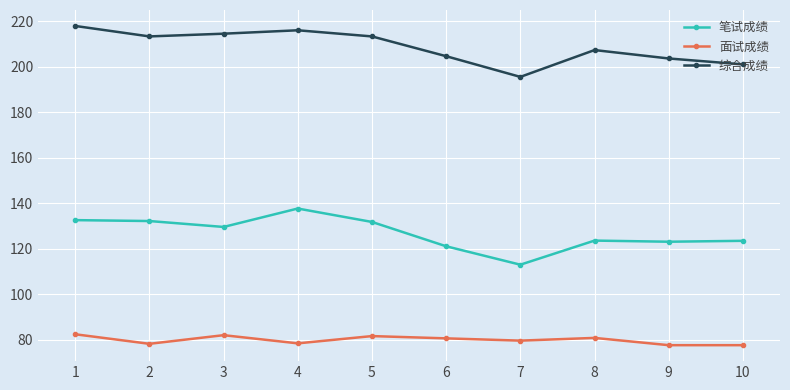

What is the spread (max minus min) of values at 3?

132.6